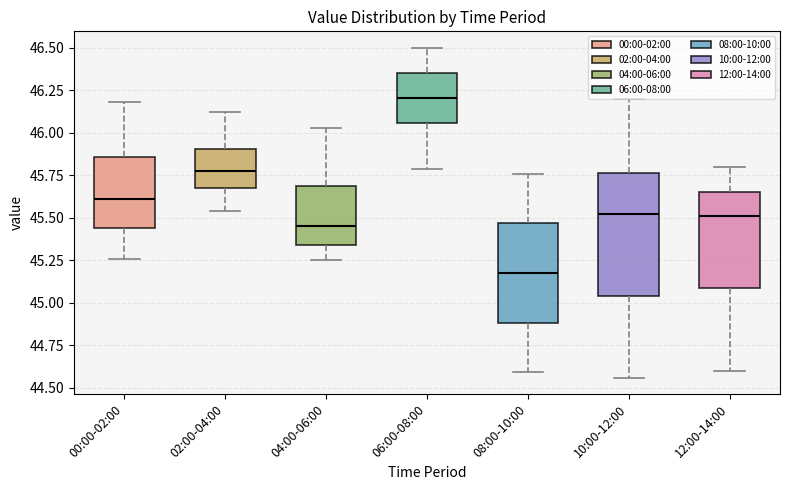

Which box's median line is the lowest?

08:00-10:00